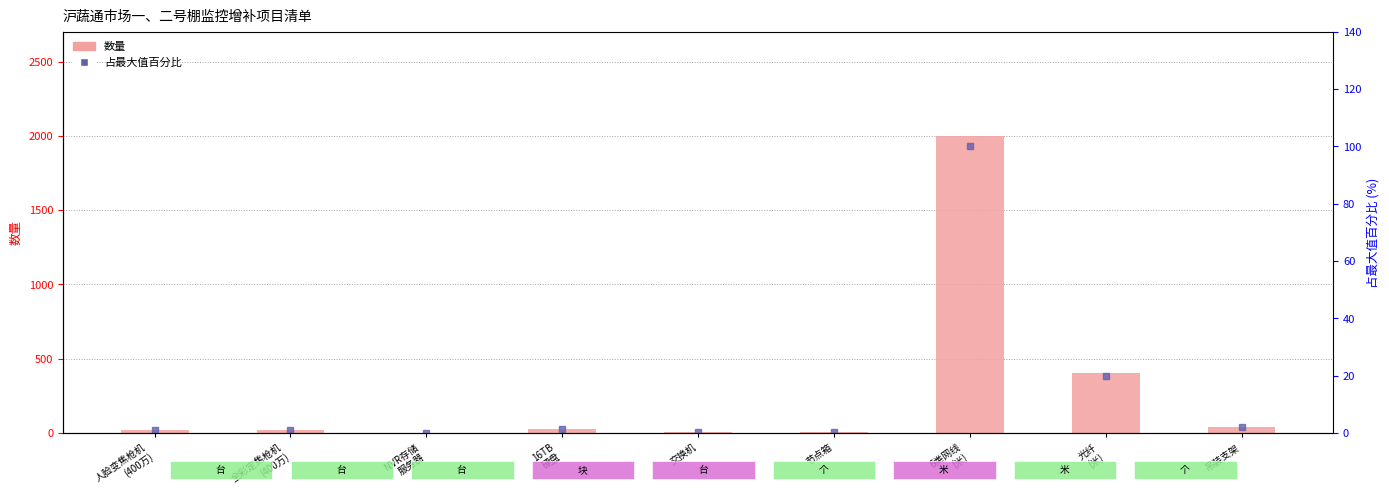

Are the bars horizontal?

No